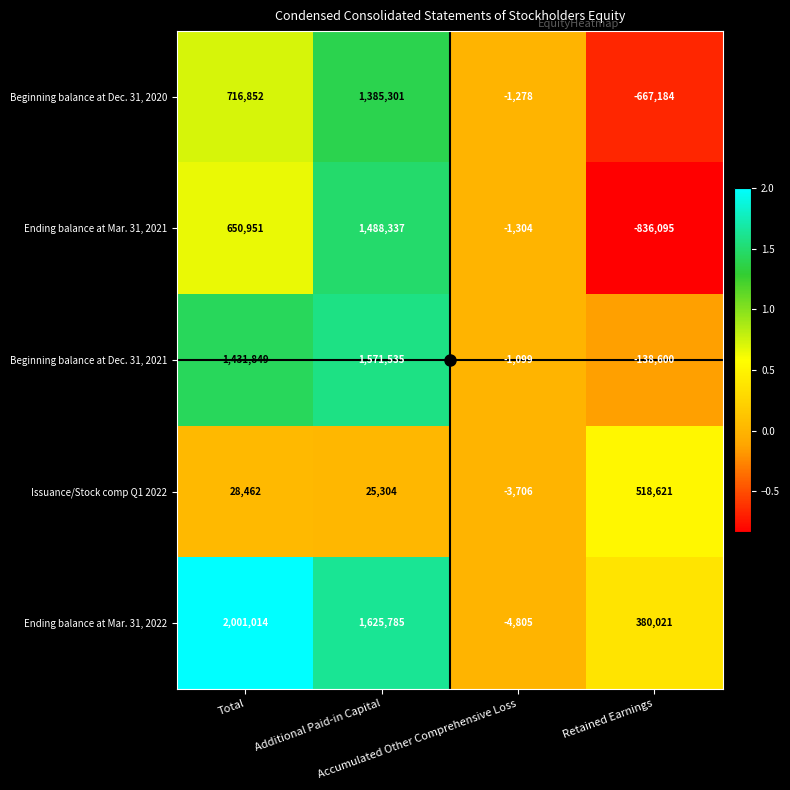

List the series in order of their peak value, lowest first.

Issuance/Stock comp Q1 2022, Beginning balance at Dec. 31, 2020, Ending balance at Mar. 31, 2021, Beginning balance at Dec. 31, 2021, Ending balance at Mar. 31, 2022